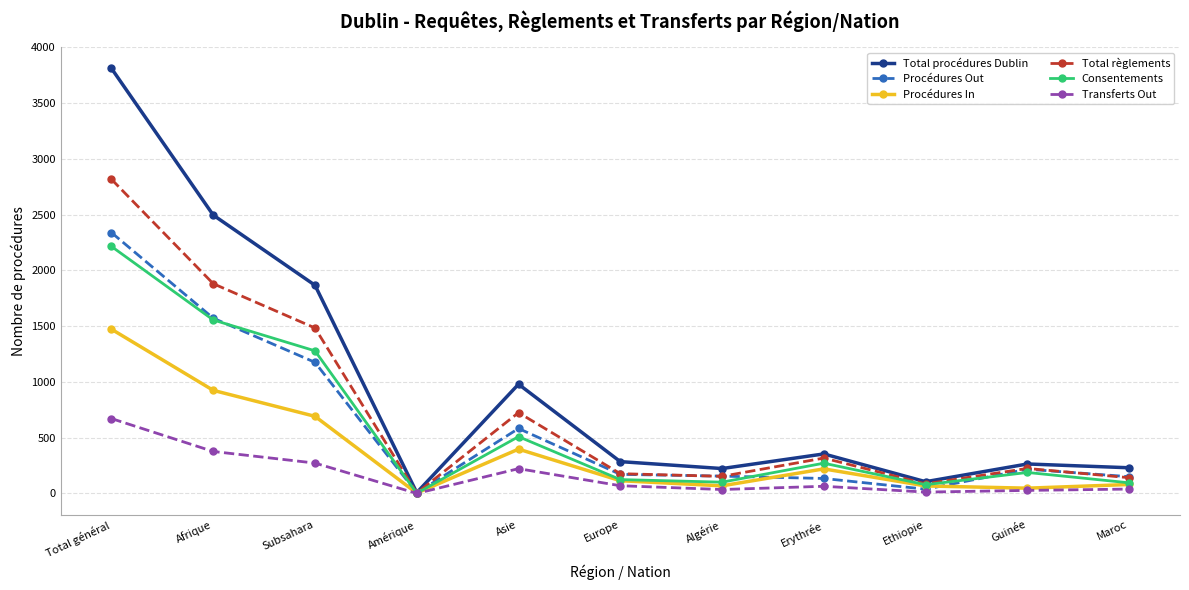

How many interior local valleys does the Total procédures Dublin series have?

3